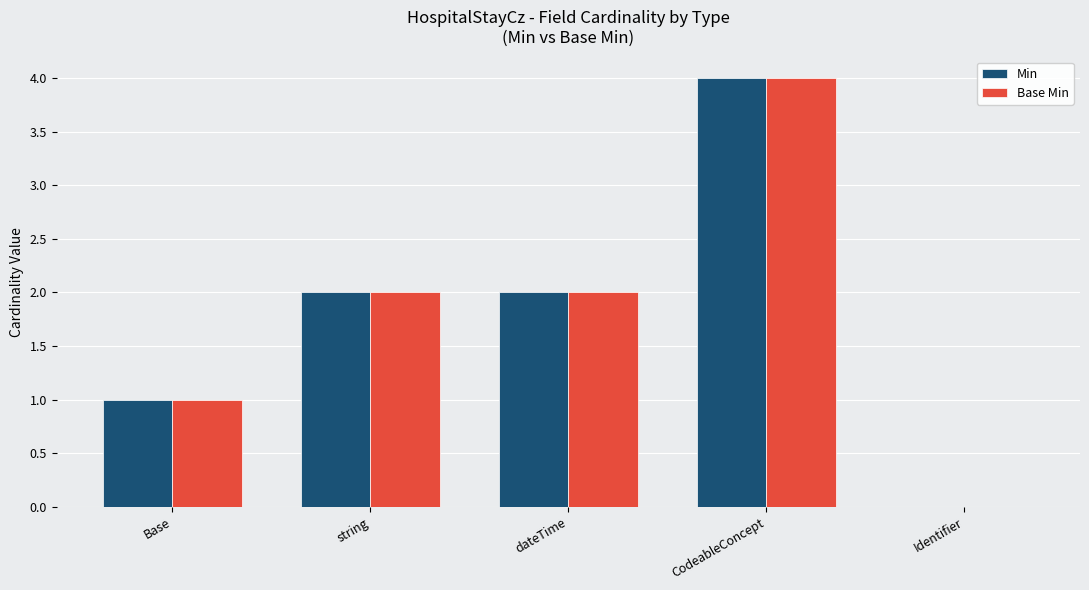

Is the value of Min at CodeableConcept greater than the value of Base Min at Identifier?

Yes